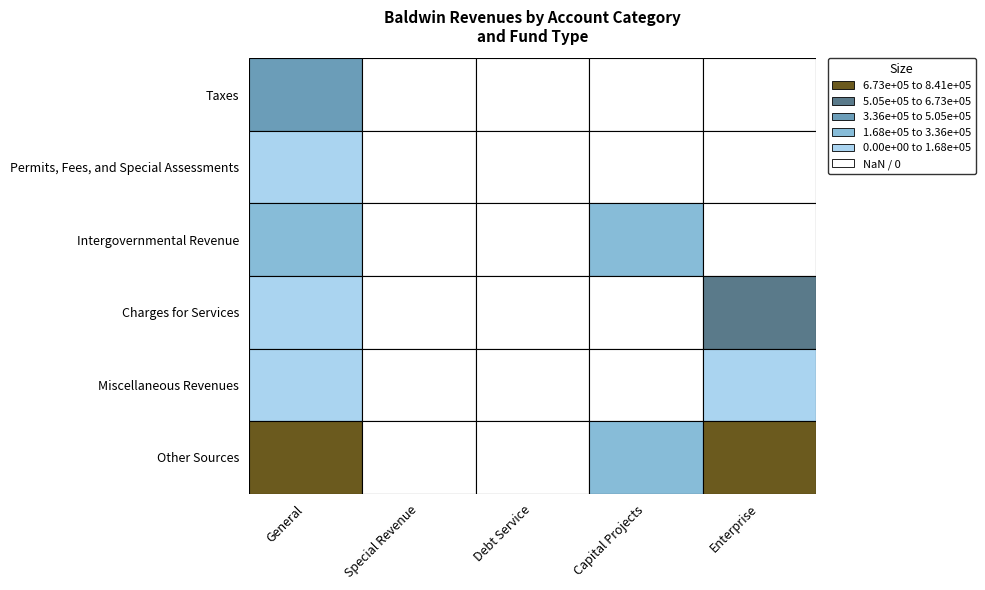

Rank the series at General from lowest to highest value.

Charges for Services, Miscellaneous Revenues, Permits, Fees, and Special Assessments, Intergovernmental Revenue, Taxes, Other Sources